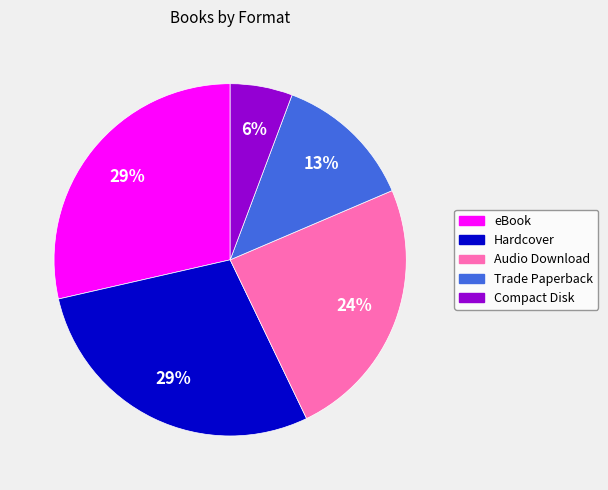

Does any single category account for the majority?

No